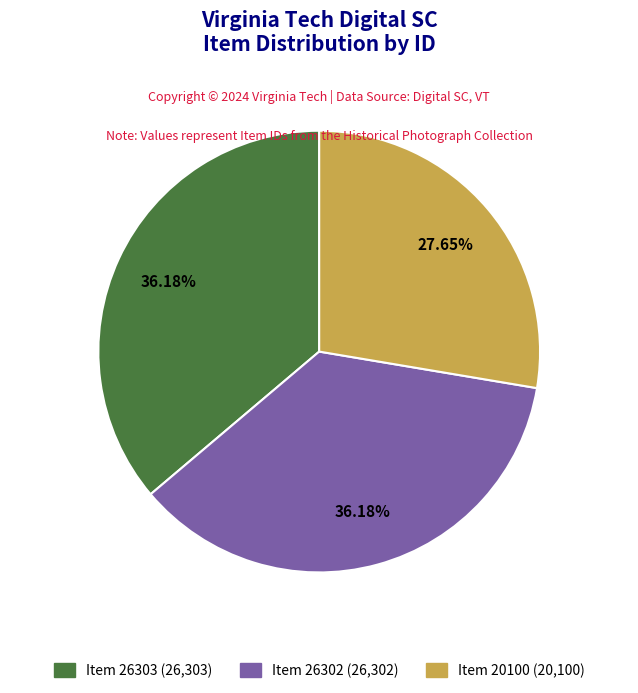

To the nearest percent, what is the difference between the largest and smallest slice percentages?

9%